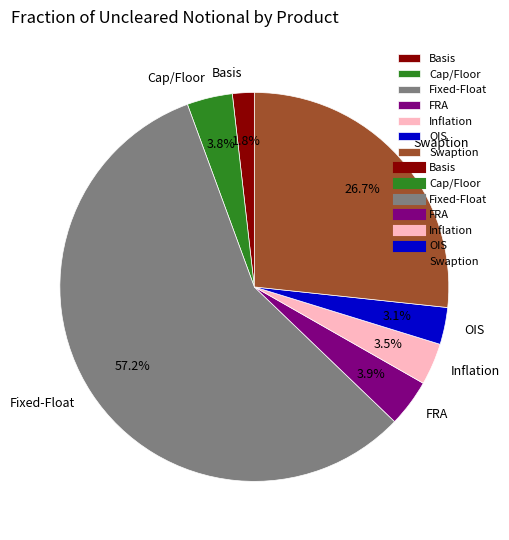

How much of the chart is everything except Cap/Floor?

96.2%